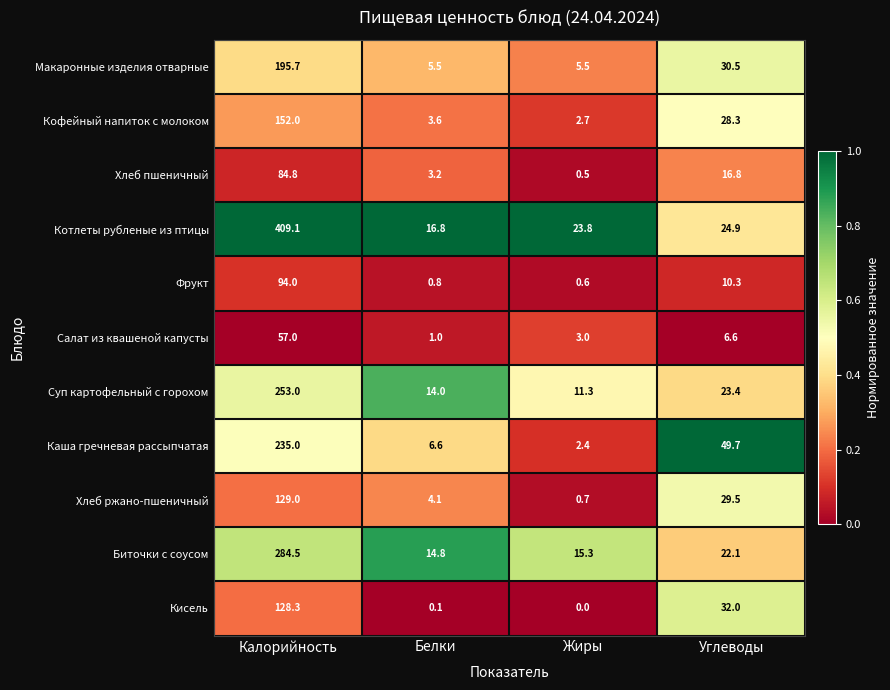

Which label corresponds to the smallest value in the chart?

Жиры